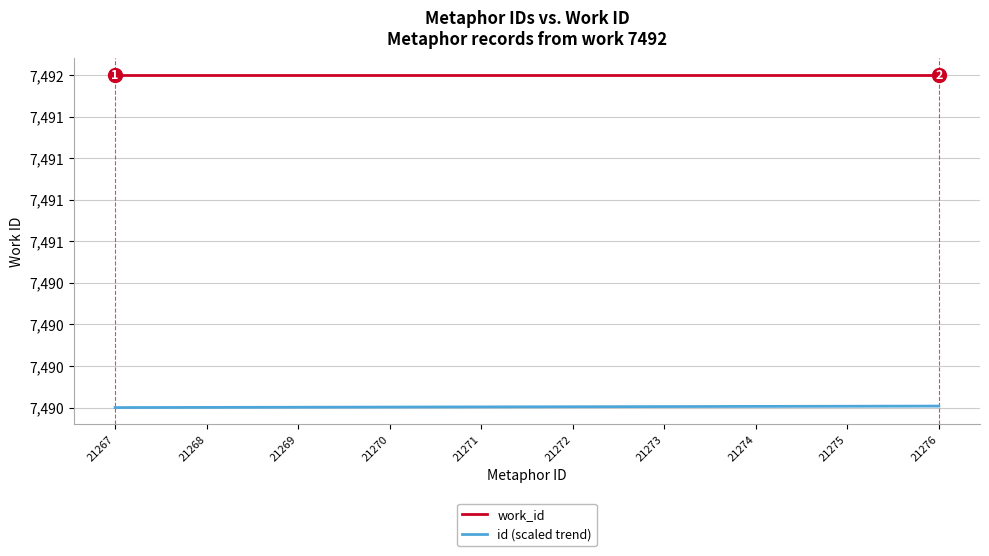

At how many categories does at least one series exceed 7490?

10